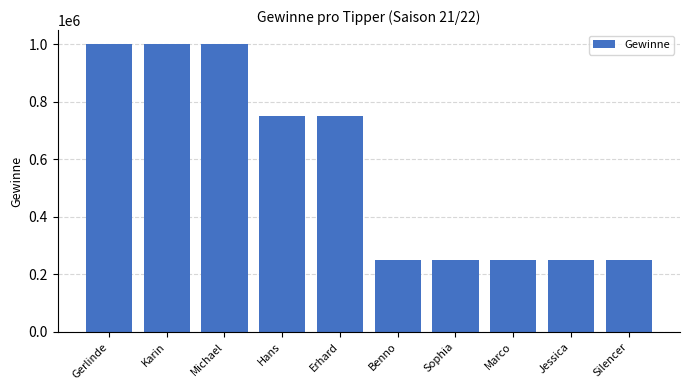

Approximately how many times larger is the value at Erhard compared to Jessica?

3.0